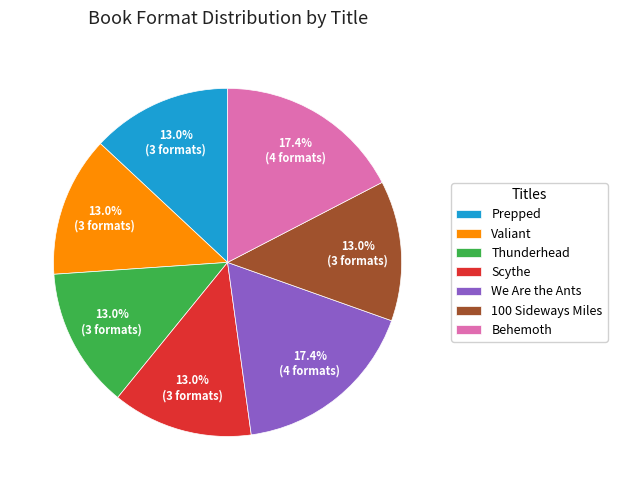

Between Thunderhead and We Are the Ants, which is larger?

We Are the Ants